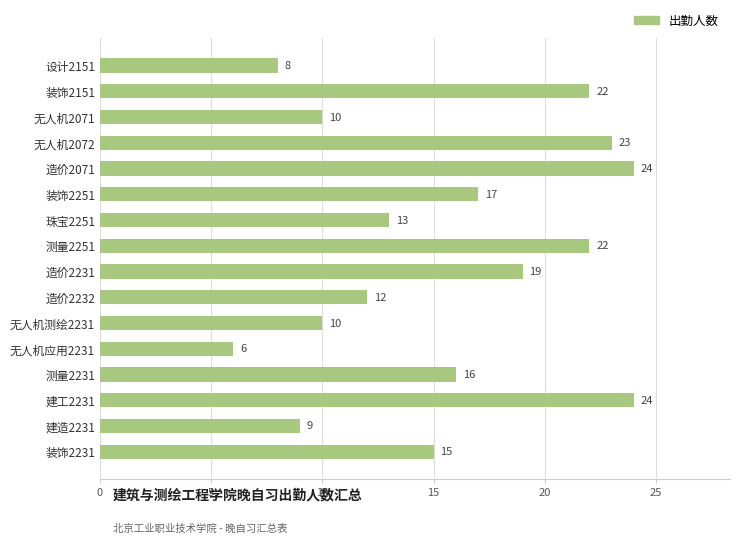

What is the maximum value shown in the chart?

24